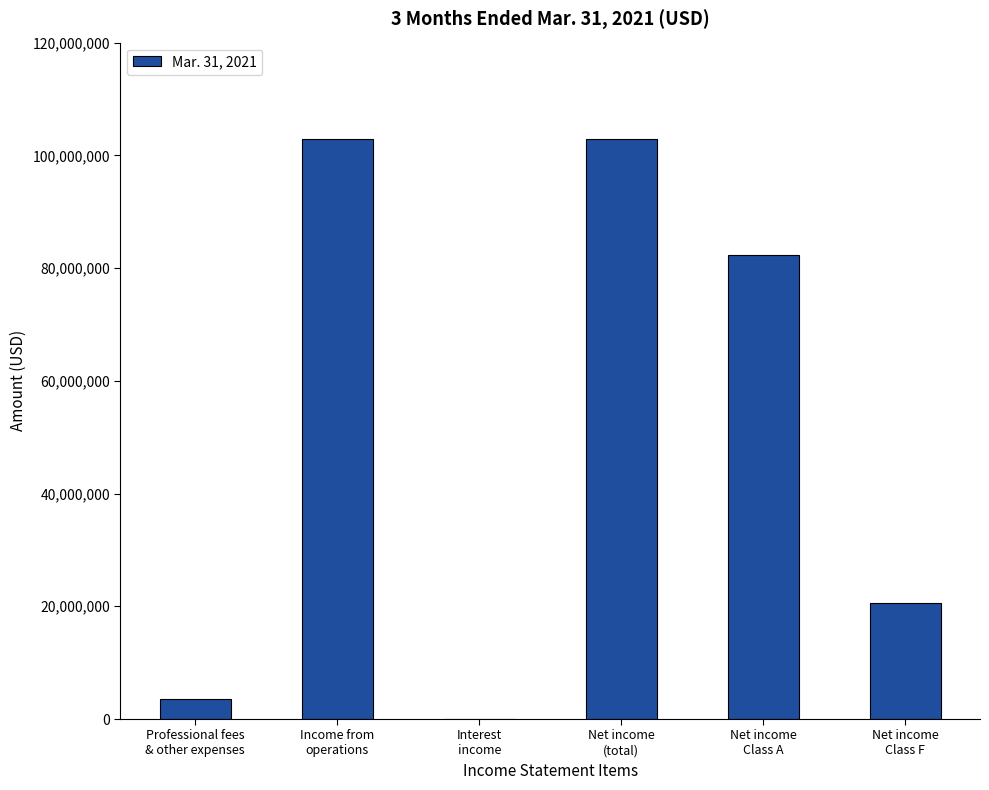

What is the greatest value displayed?

102877786